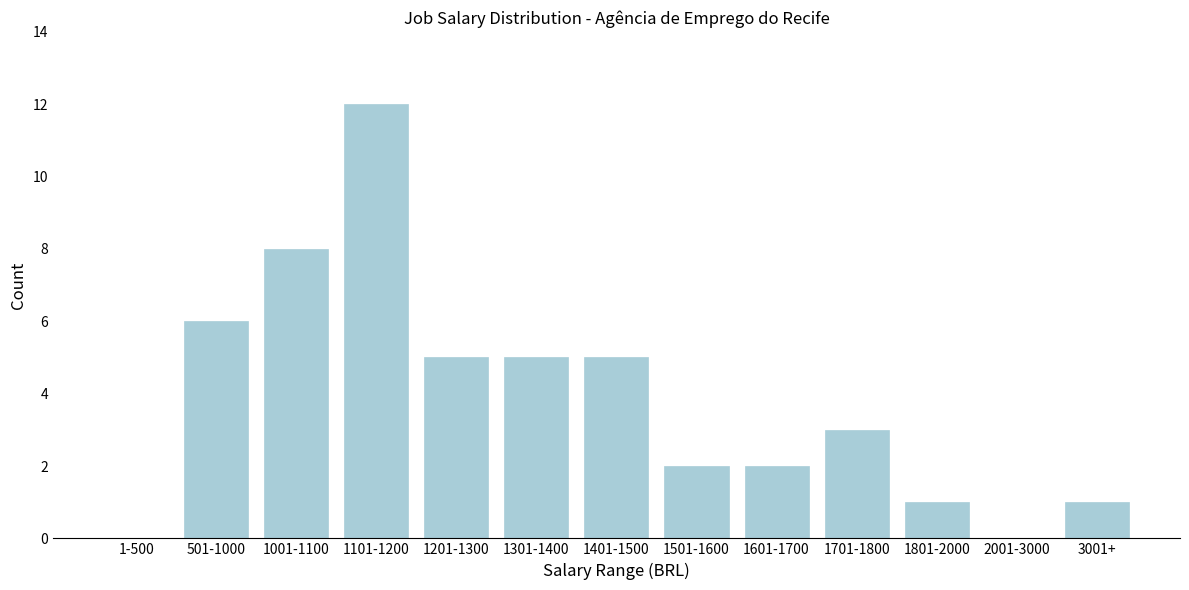

Reading left to right, list all the values displayed in this chart.

1-500=0	501-1000=6	1001-1100=8	1101-1200=12	1201-1300=5	1301-1400=5	1401-1500=5	1501-1600=2	1601-1700=2	1701-1800=3	1801-2000=1	2001-3000=0	3001+=1